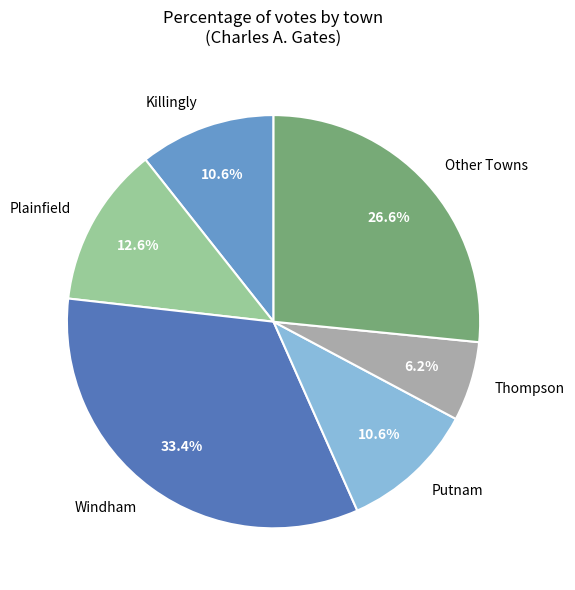

Is there a majority slice in this chart?

No